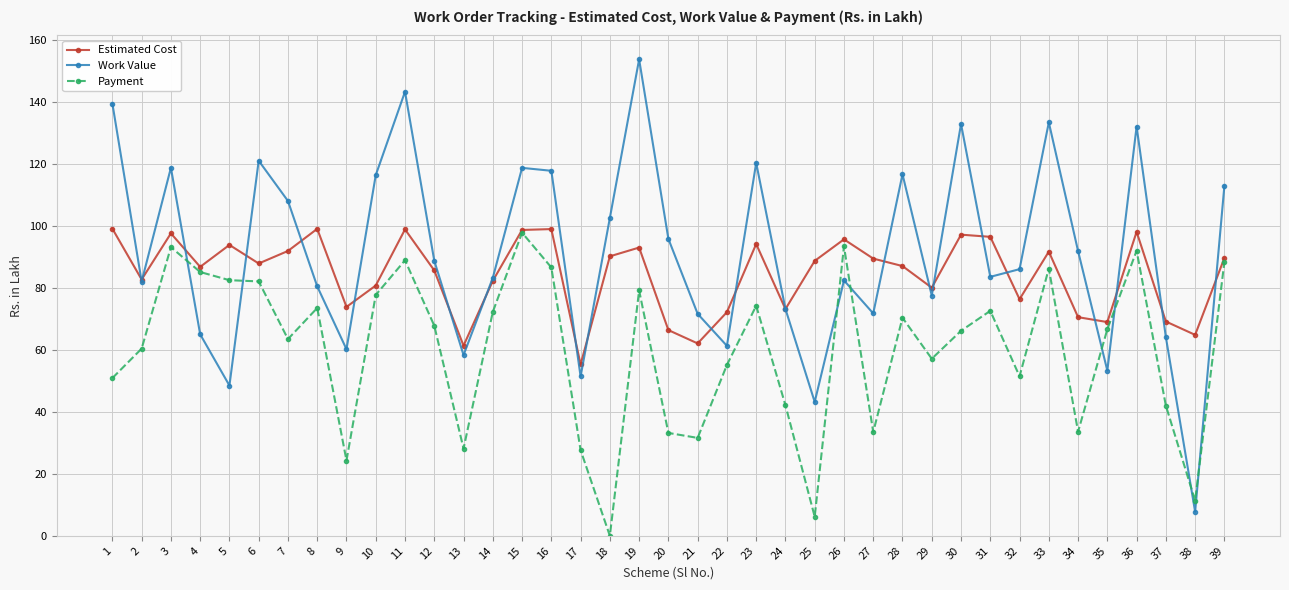

At which category is the sum across all series the highest?

11